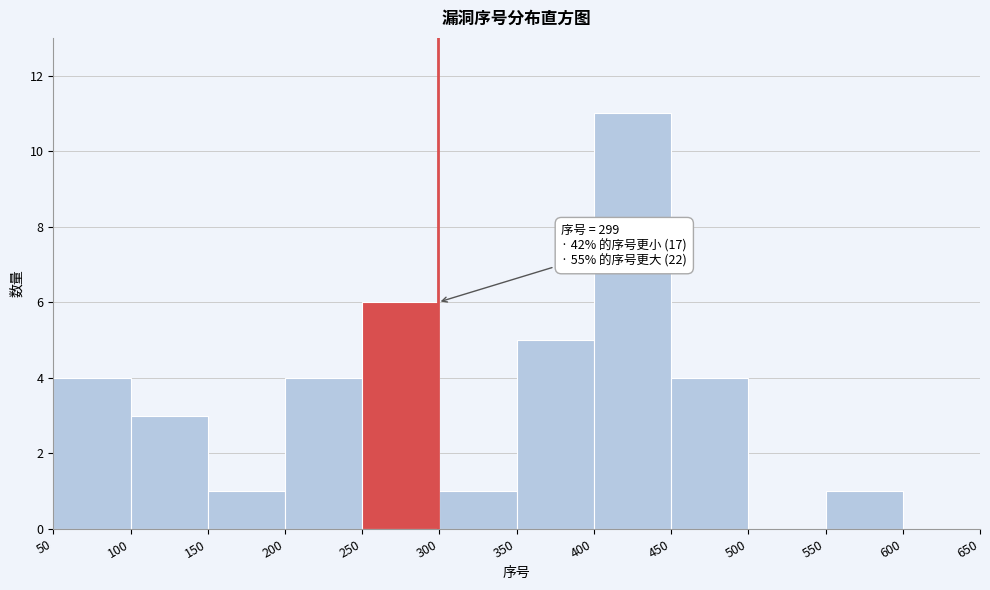

Which range on the x-axis has the tallest bar?

400 to 450